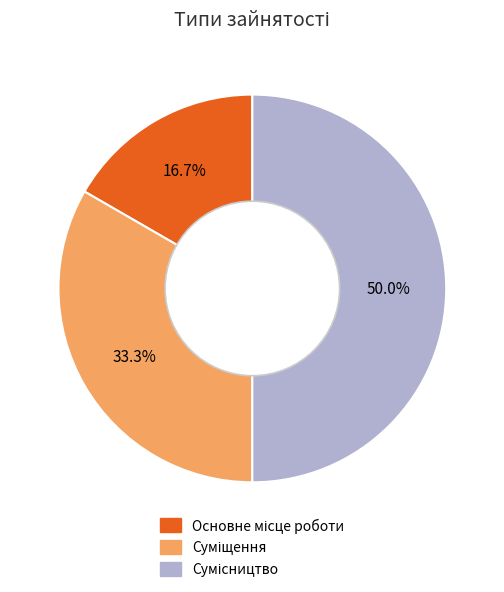

Which has a higher value, Суміщення or Сумісництво?

Сумісництво